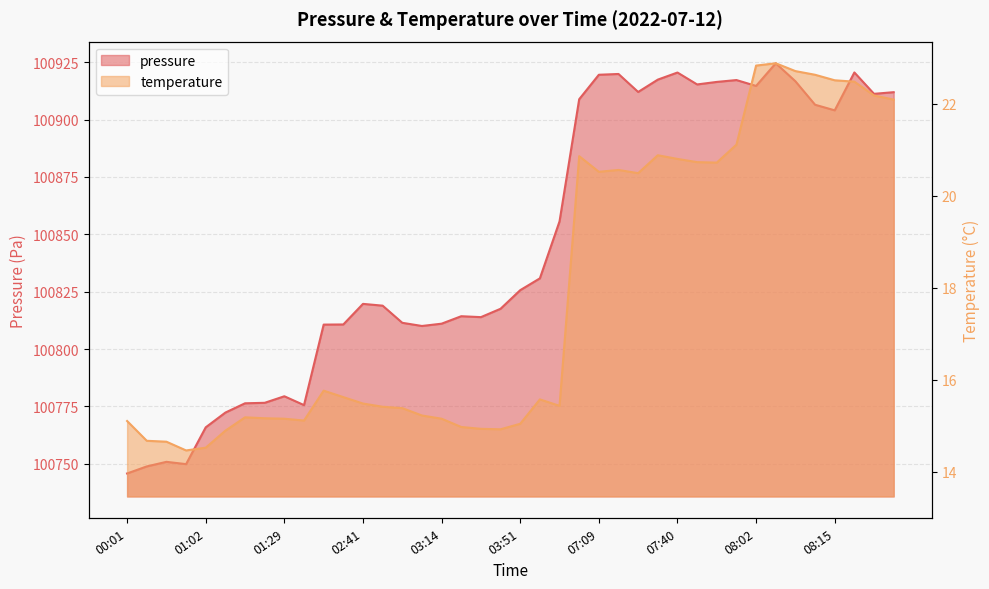

What is the maximum value for temperature?

22.9